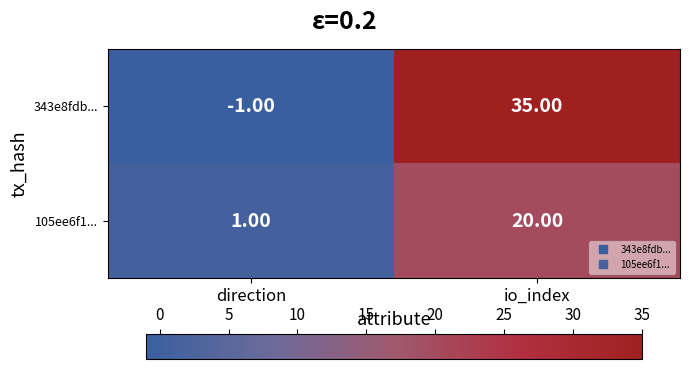

What is the difference between the maximum and minimum values in the 105ee6f1... series?

19